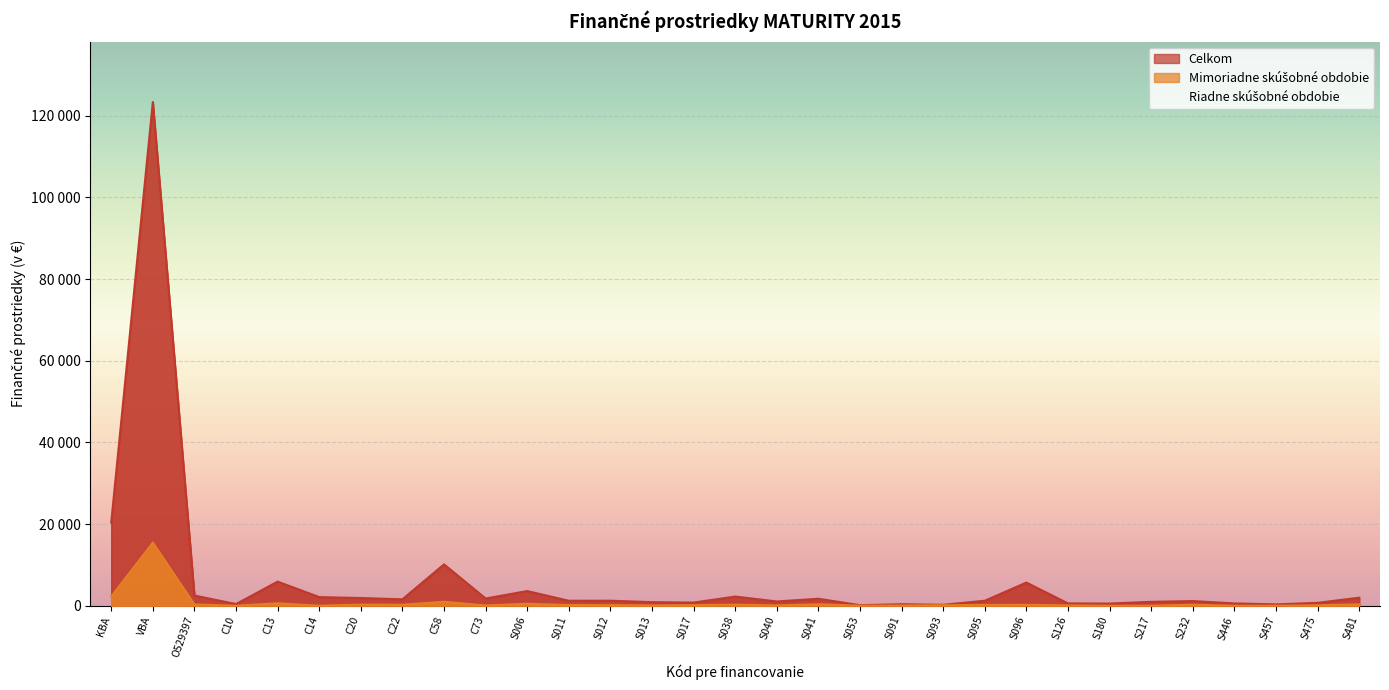

Which category has the highest value across all series?

VBA